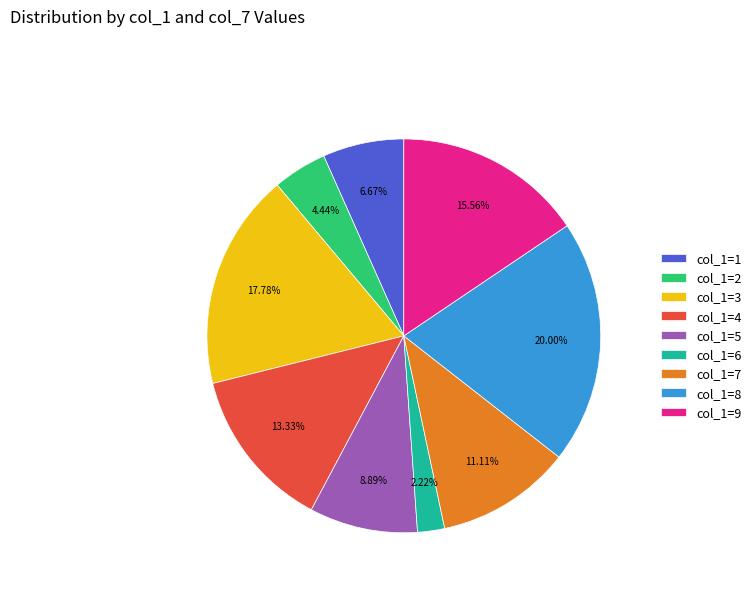

Do col_1=1 and col_1=7 together represent more than half of the pie?

No